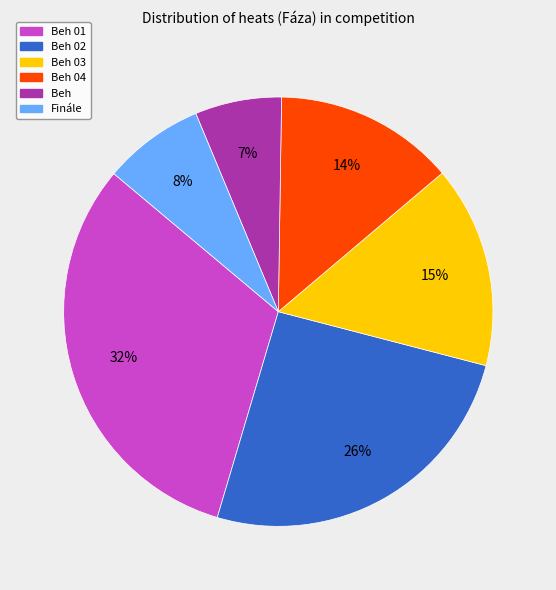

Is there a majority slice in this chart?

No